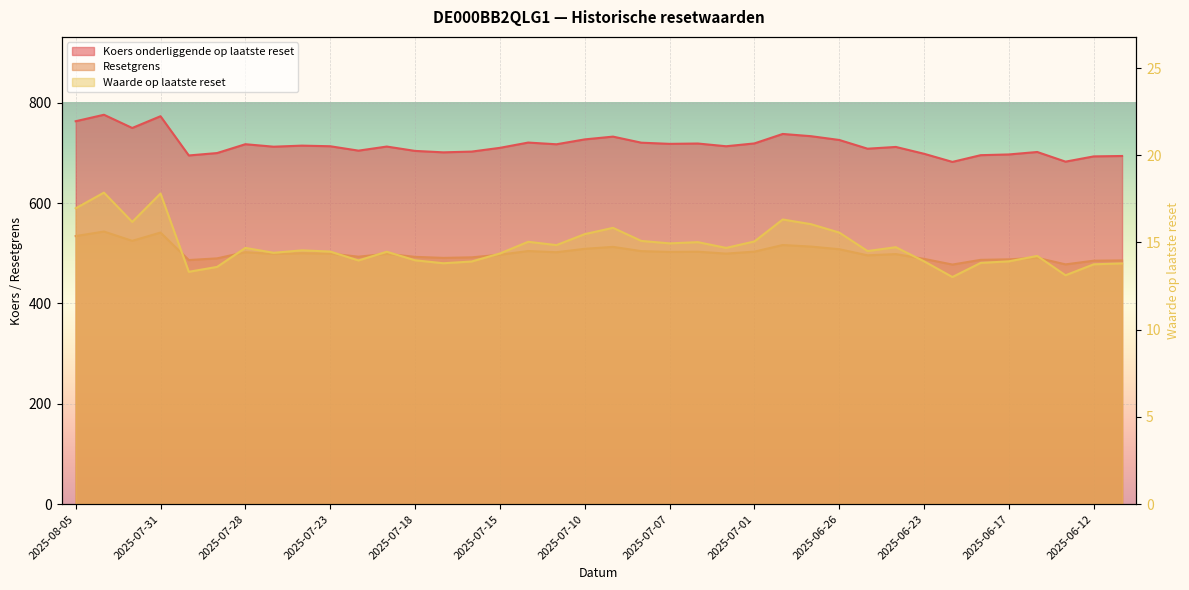

Reading right to left, transcribe all the data shown in this chart.

Koers onderliggende op laatste reset: 694.1	693.4	682.9	702.1	697.2	695.8	682.4	698.5	712.2	708.7	726.1	733.6	738.1	719.2	713.6	719.0	718.4	720.7	732.8	727.2	717.5	720.9	710.4	702.9	701.4	704.3	713.0	704.8	713.6	714.8	712.7	717.6	700.0	695.2	773.4	750.0	776.4	763.5
Resetgrens: 485.9	485.4	478.0	491.1	488.1	487.0	477.6	489.0	498.5	496.1	508.3	513.5	516.7	503.5	499.5	503.3	502.8	504.5	512.9	509.1	502.3	504.6	497.3	492.0	491.0	493.0	499.1	493.4	499.5	500.4	498.9	502.3	490.0	486.6	541.4	525.0	543.5	534.4
Waarde op laatste reset: 13.8	13.8	13.1	14.2	13.9	13.8	13.0	13.9	14.7	14.5	15.6	16.1	16.3	15.1	14.7	15.0	14.9	15.1	15.8	15.5	14.8	15.0	14.4	13.9	13.8	14.0	14.5	14.0	14.5	14.6	14.4	14.7	13.6	13.3	17.8	16.2	17.9	17.0